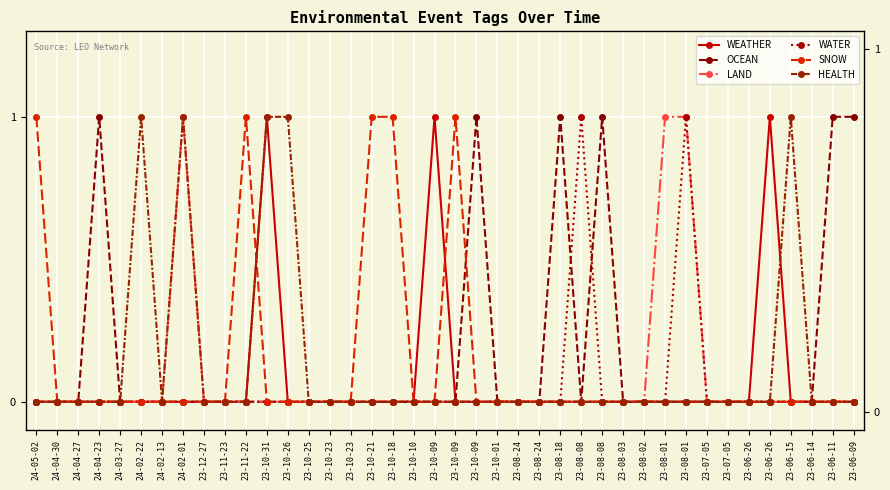

True or false: WATER and WEATHER intersect in this chart.

False